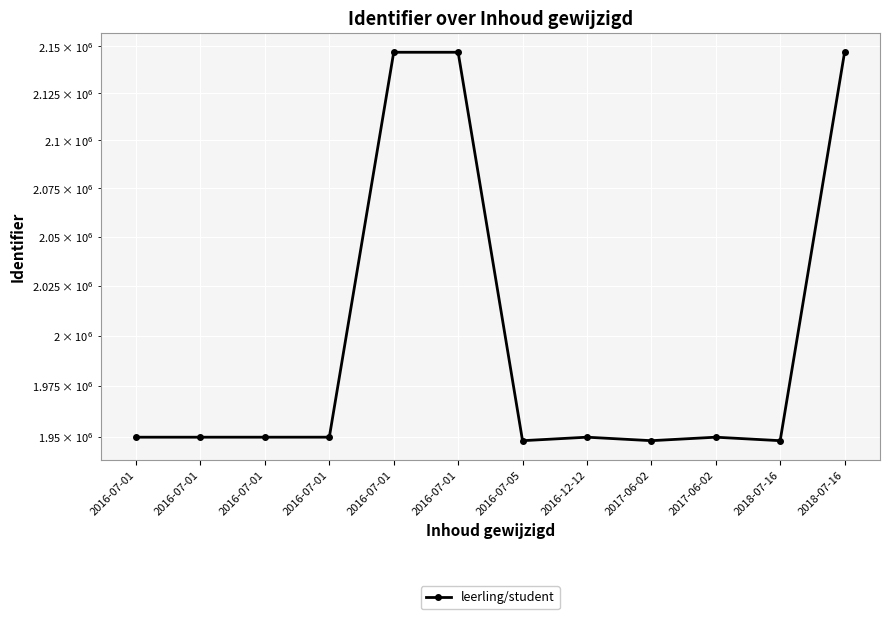

What is the ratio of the value at 2016-07-05 to the value at 2017-06-02?

1.0